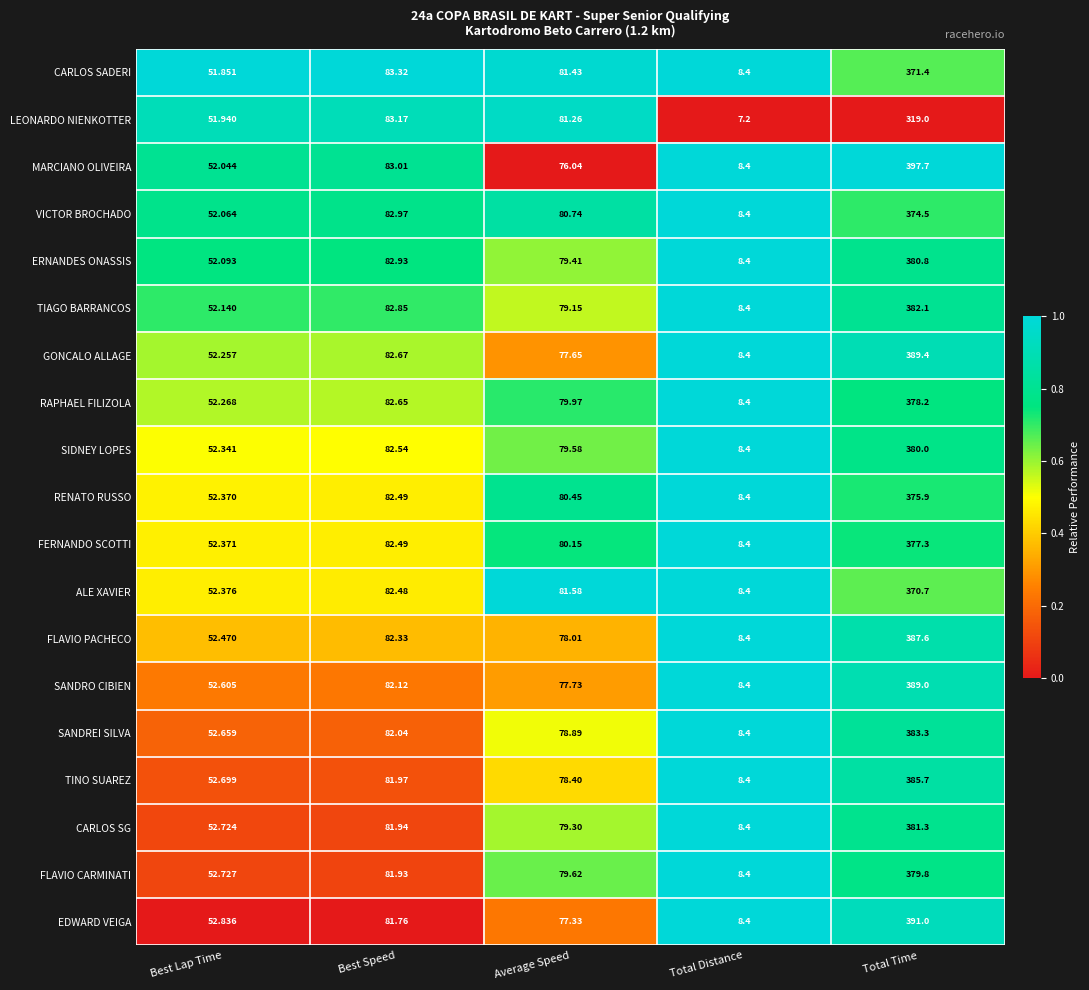

Which category has the highest value across all series?

Total Time